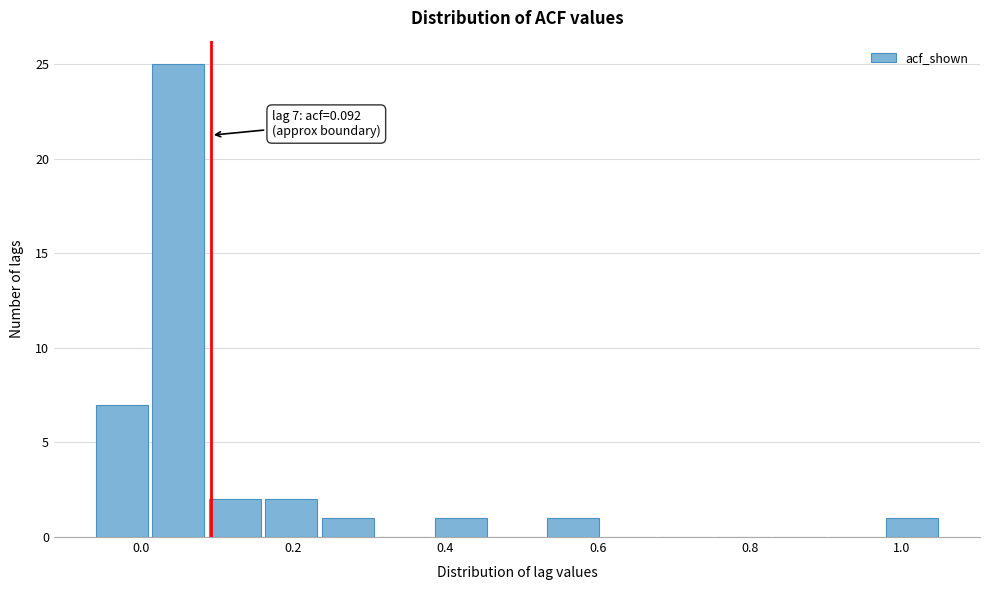

Around what value on the x-axis is the tallest bar? Give the approximate position of its centre, as read against the axis.

0.04